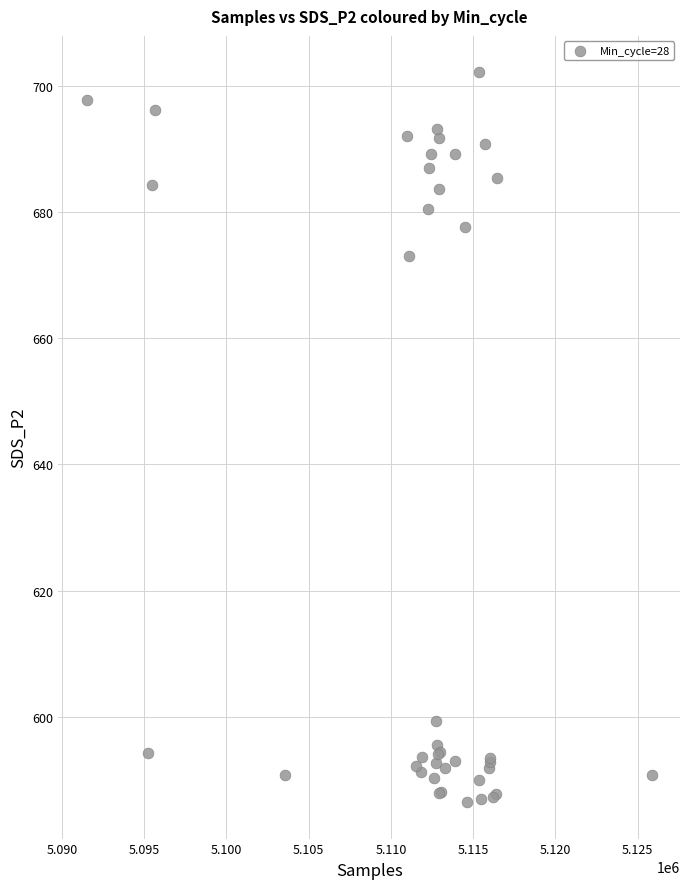

What Y value in the scatter plot is closest to 644?

673.0